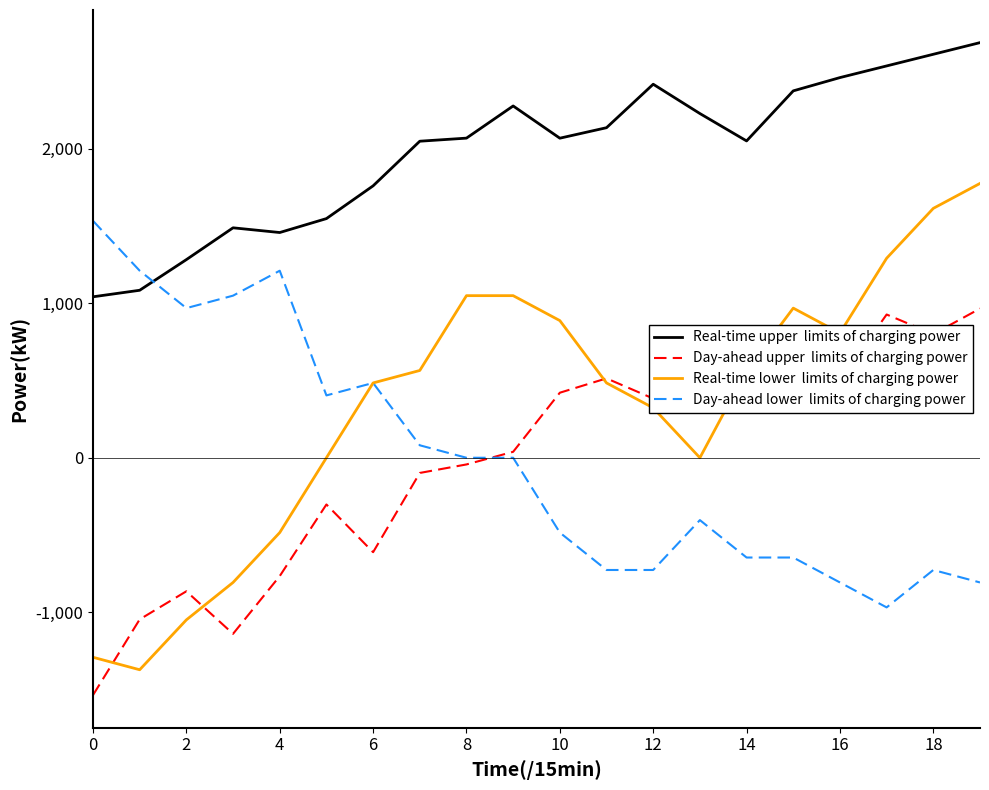

What is the maximum value shown in the chart?

2684.8